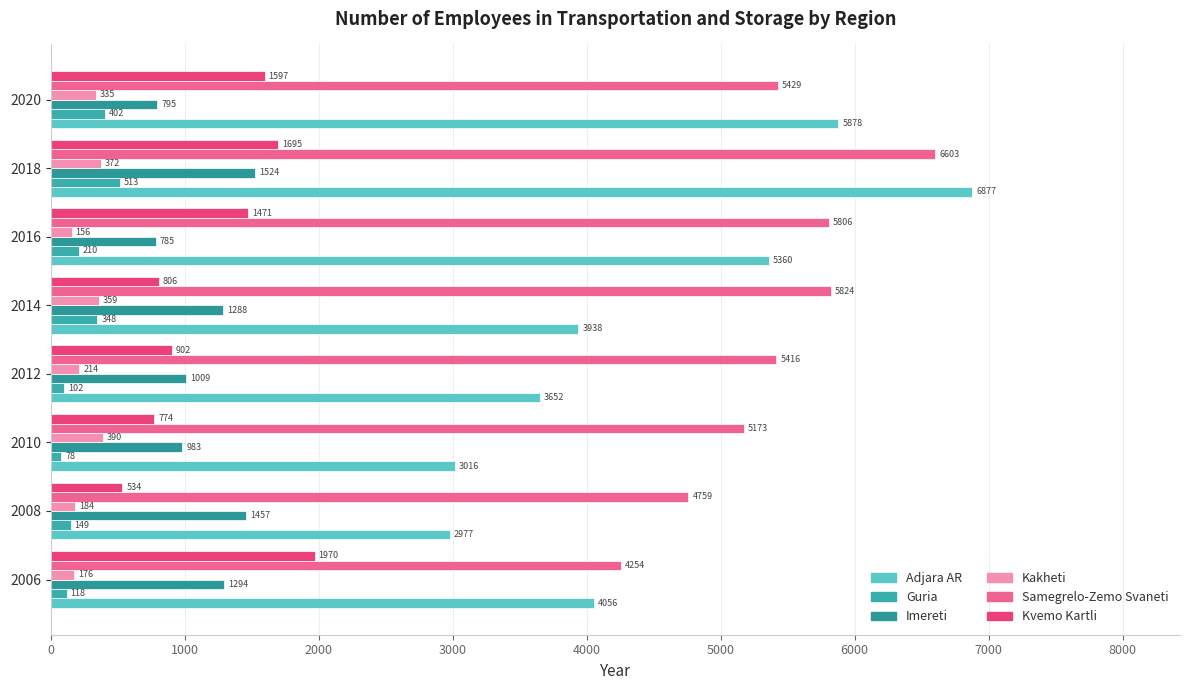

What is the value of the Kakheti bar at the 8th from the left?

335.0